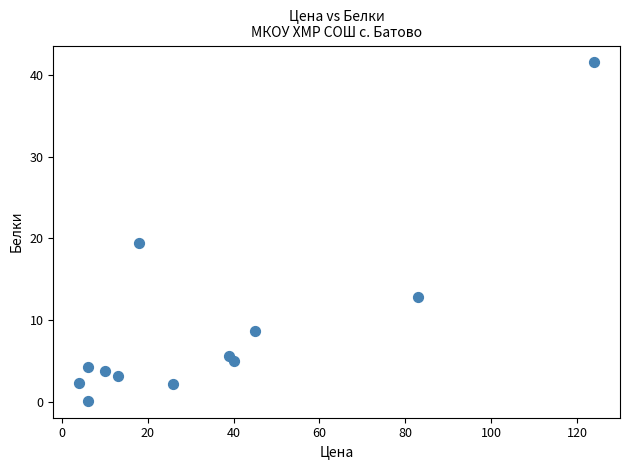

What is the average X value?

34.5